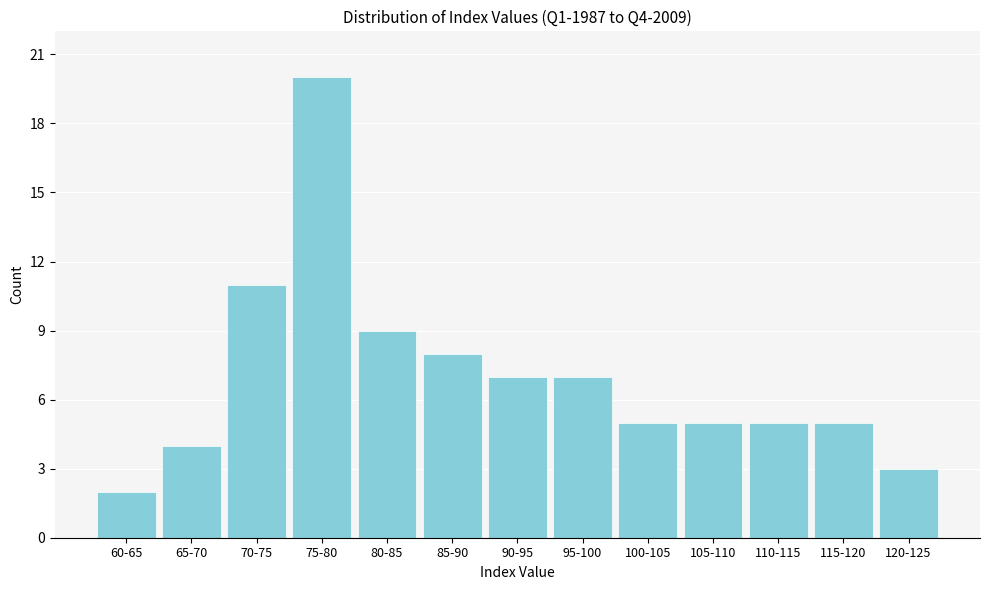

Reading left to right, transcribe all the data shown in this chart.

2	4	11	20	9	8	7	7	5	5	5	5	3